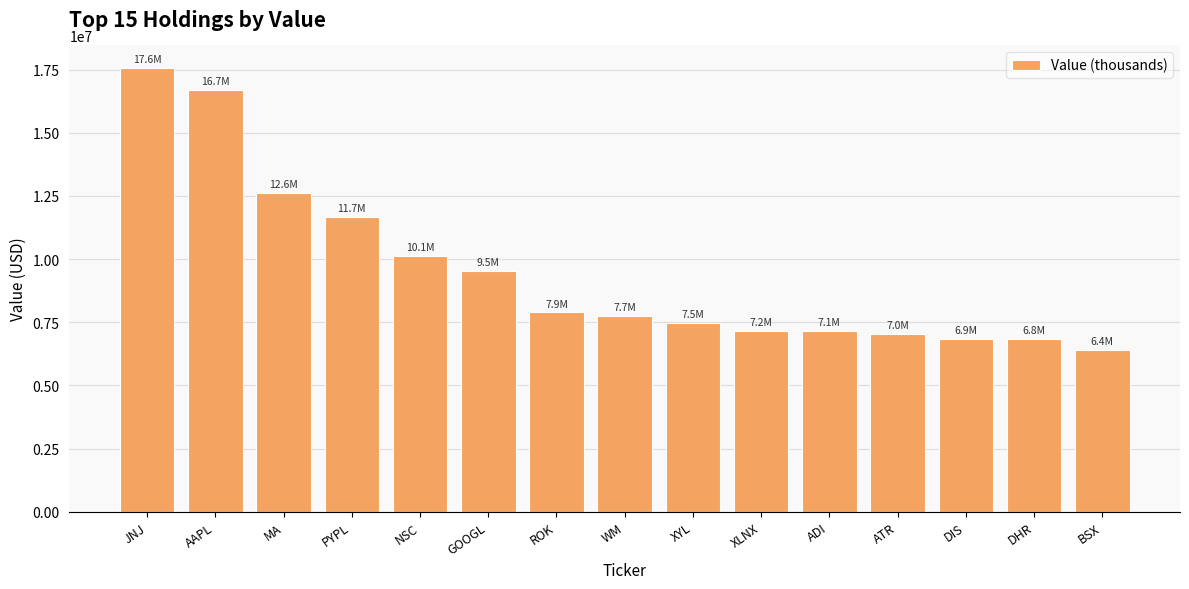

The value at MA is 6466710. True or false?

False